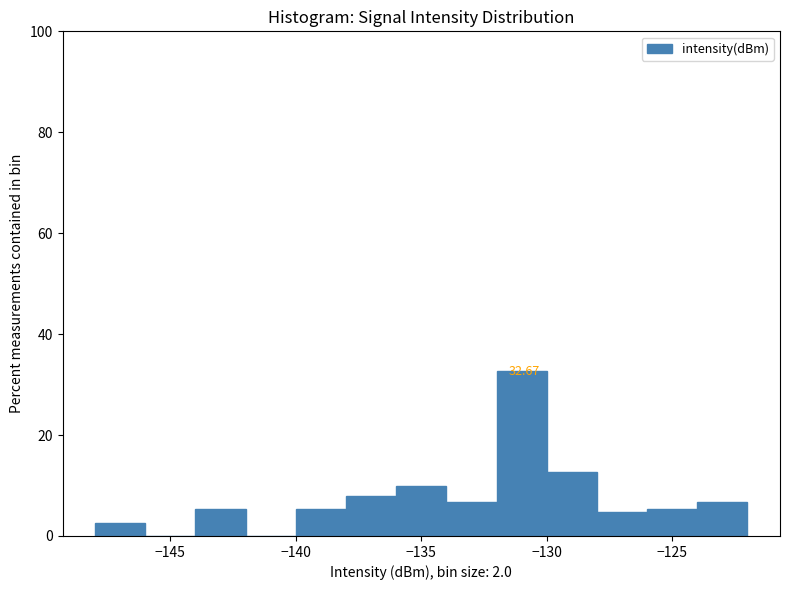

Over which range of the x-axis is the bar tallest?

-132 to -130